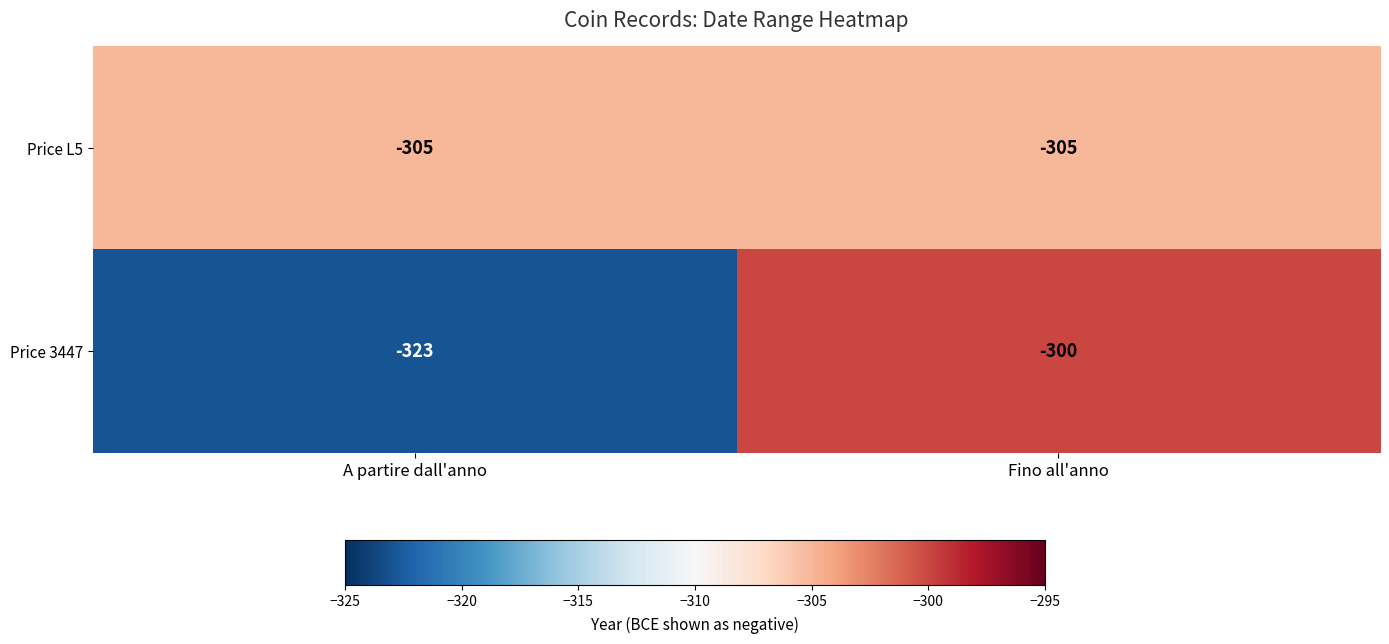

What is the maximum value shown in the chart?

-300